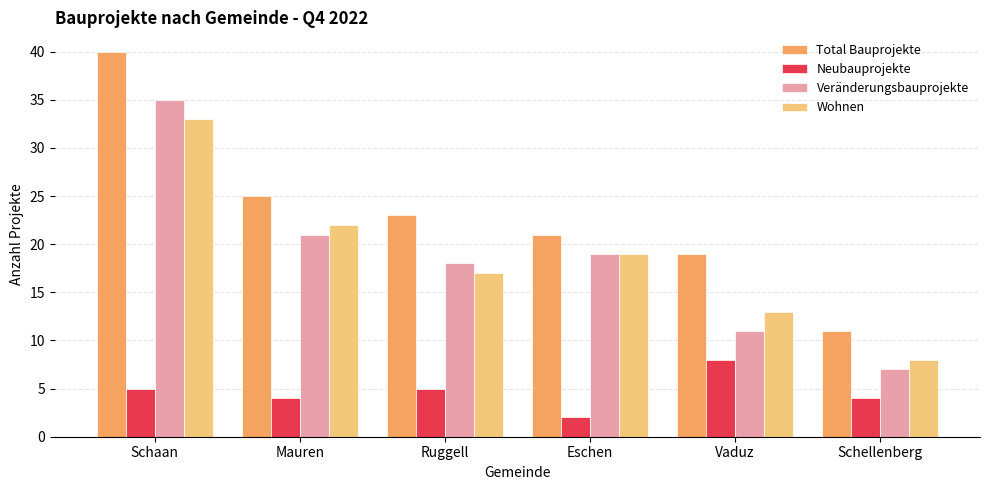

Does the chart contain stacked bars?

No